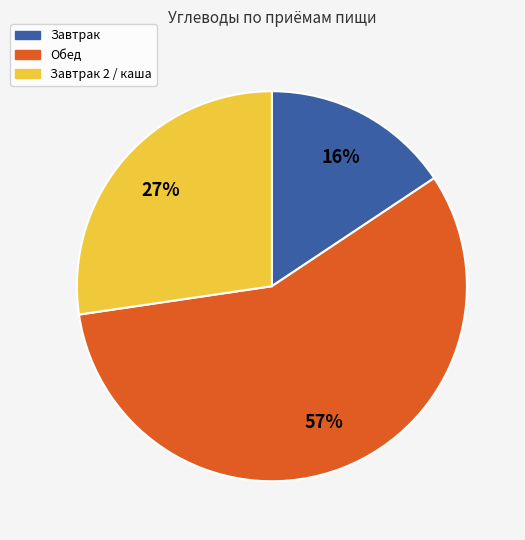

To the nearest percent, what is the average slice percentage?

33%